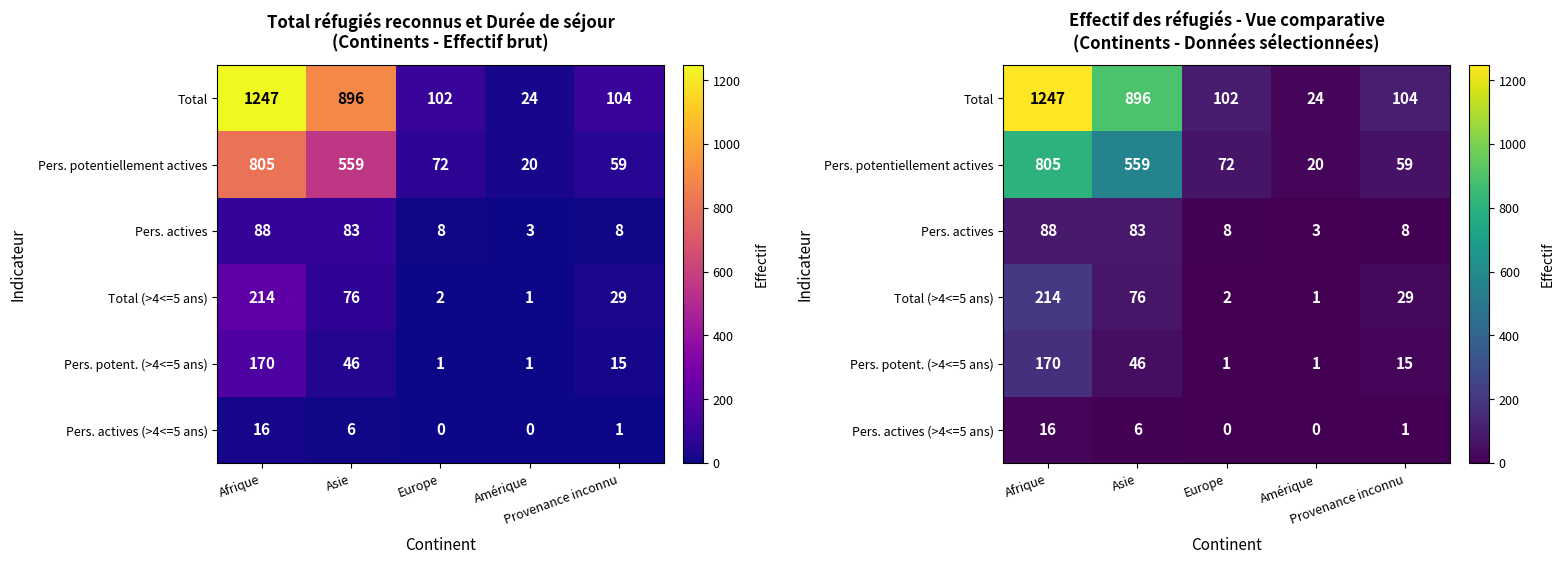

What is the spread (max minus min) of values at Amérique?

24